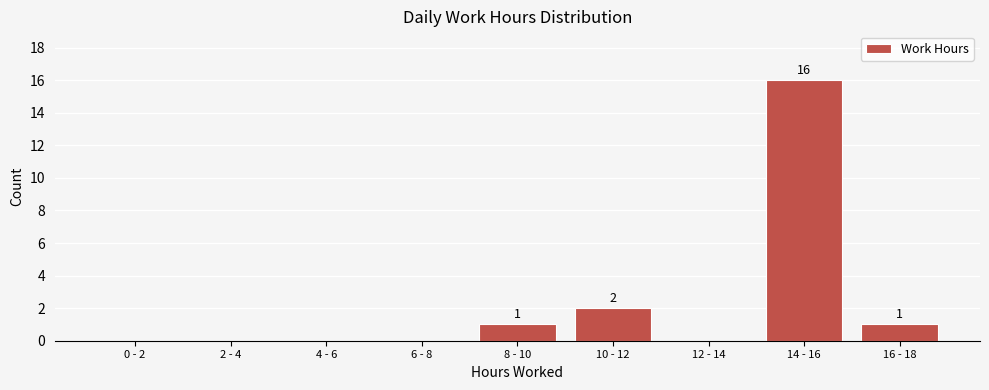

Reading right to left, transcribe all the data shown in this chart.

16 - 18=1	14 - 16=16	12 - 14=0	10 - 12=2	8 - 10=1	6 - 8=0	4 - 6=0	2 - 4=0	0 - 2=0